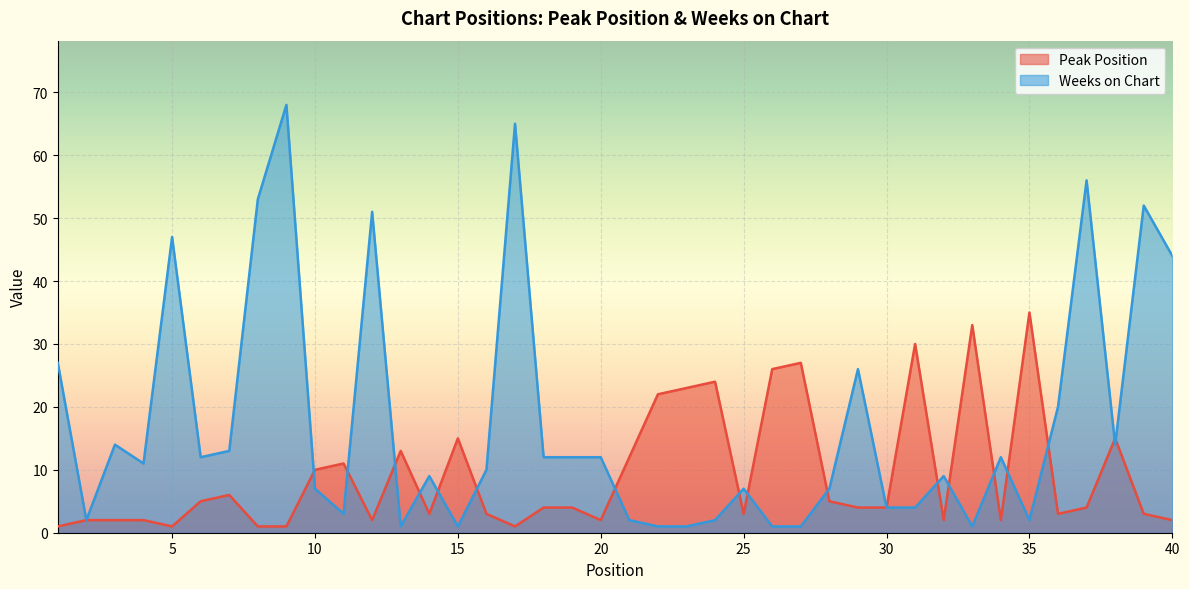

How many data points in Peak Position are less than 4?

18